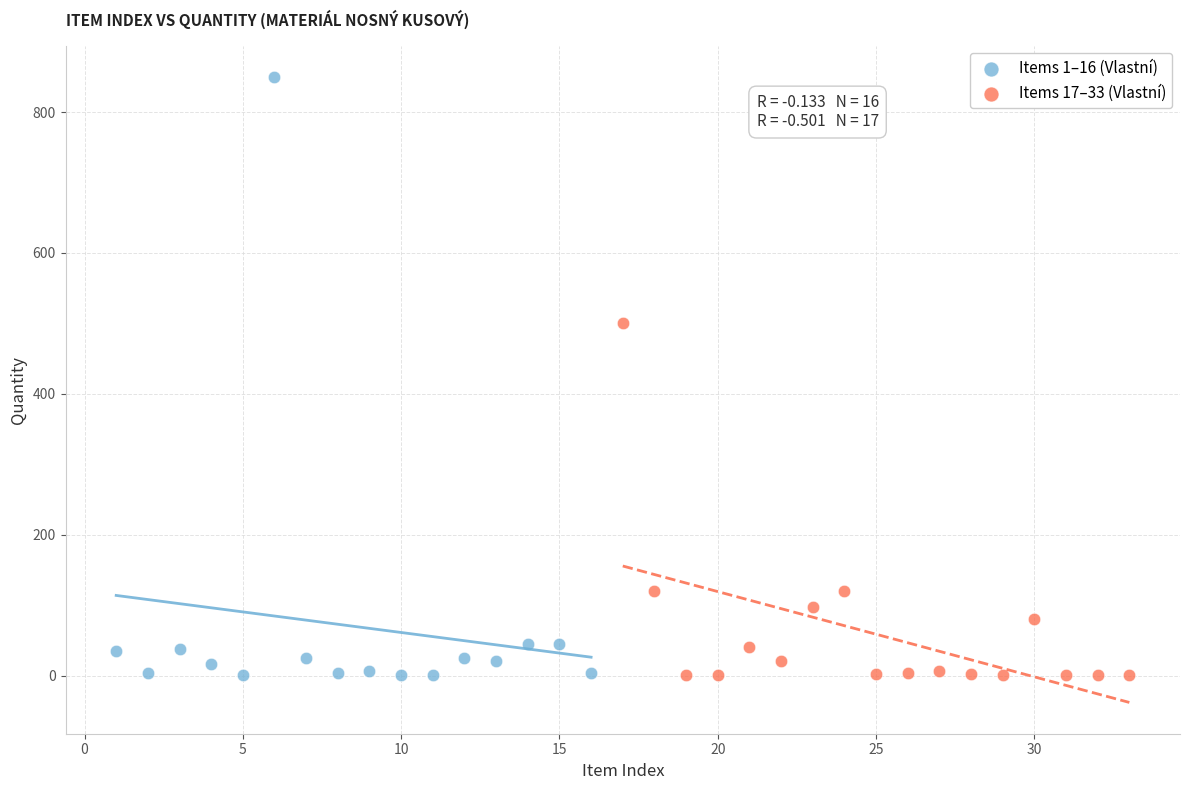

What are all the series names shown in the legend?

Items 1–16 (Vlastní), Items 17–33 (Vlastní)